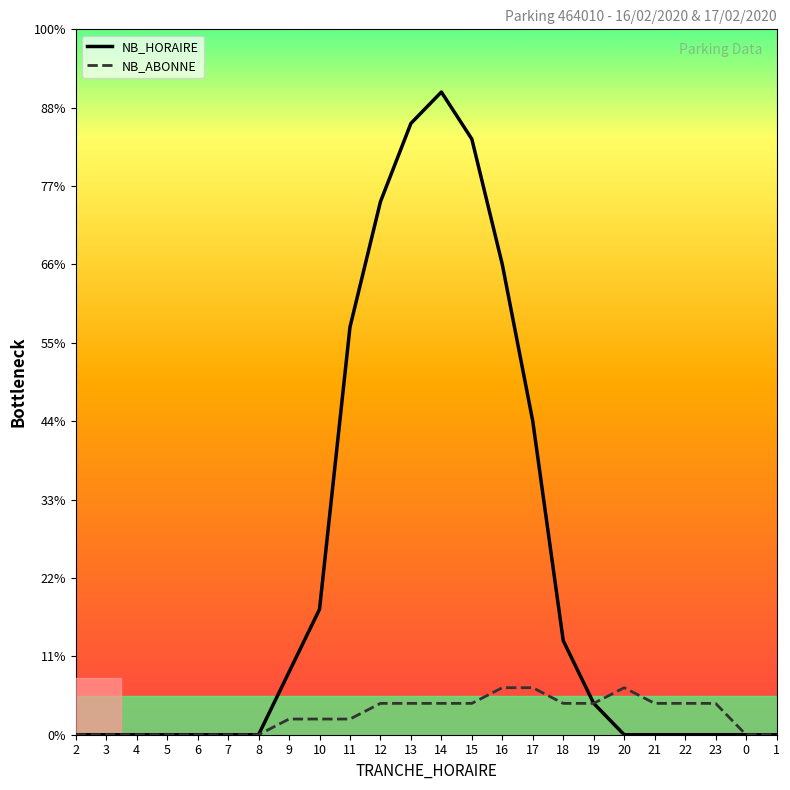

What are all the series names shown in the legend?

NB_HORAIRE, NB_ABONNE